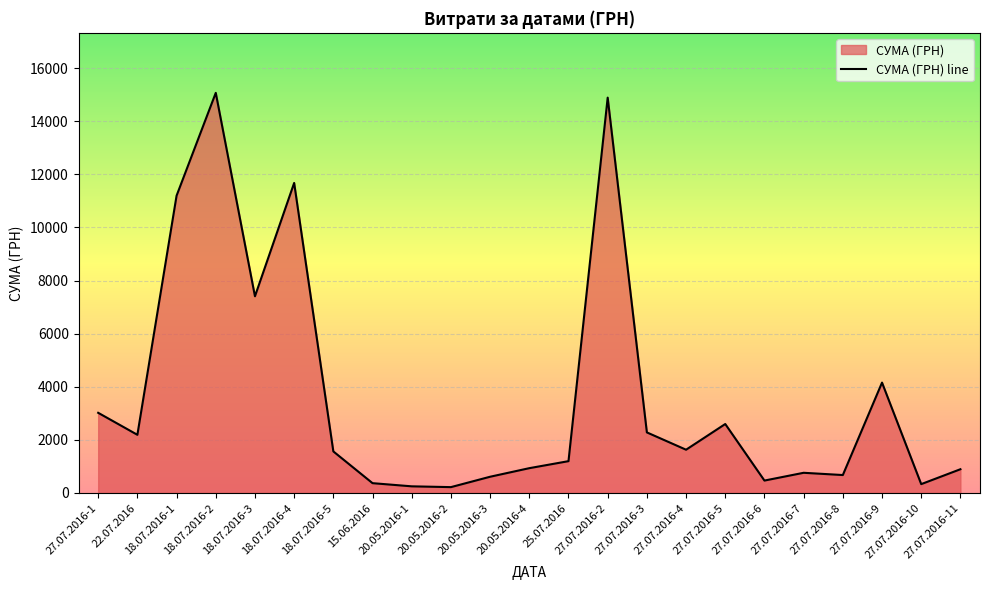

What is the value of the 4th point from the left?

15067.0